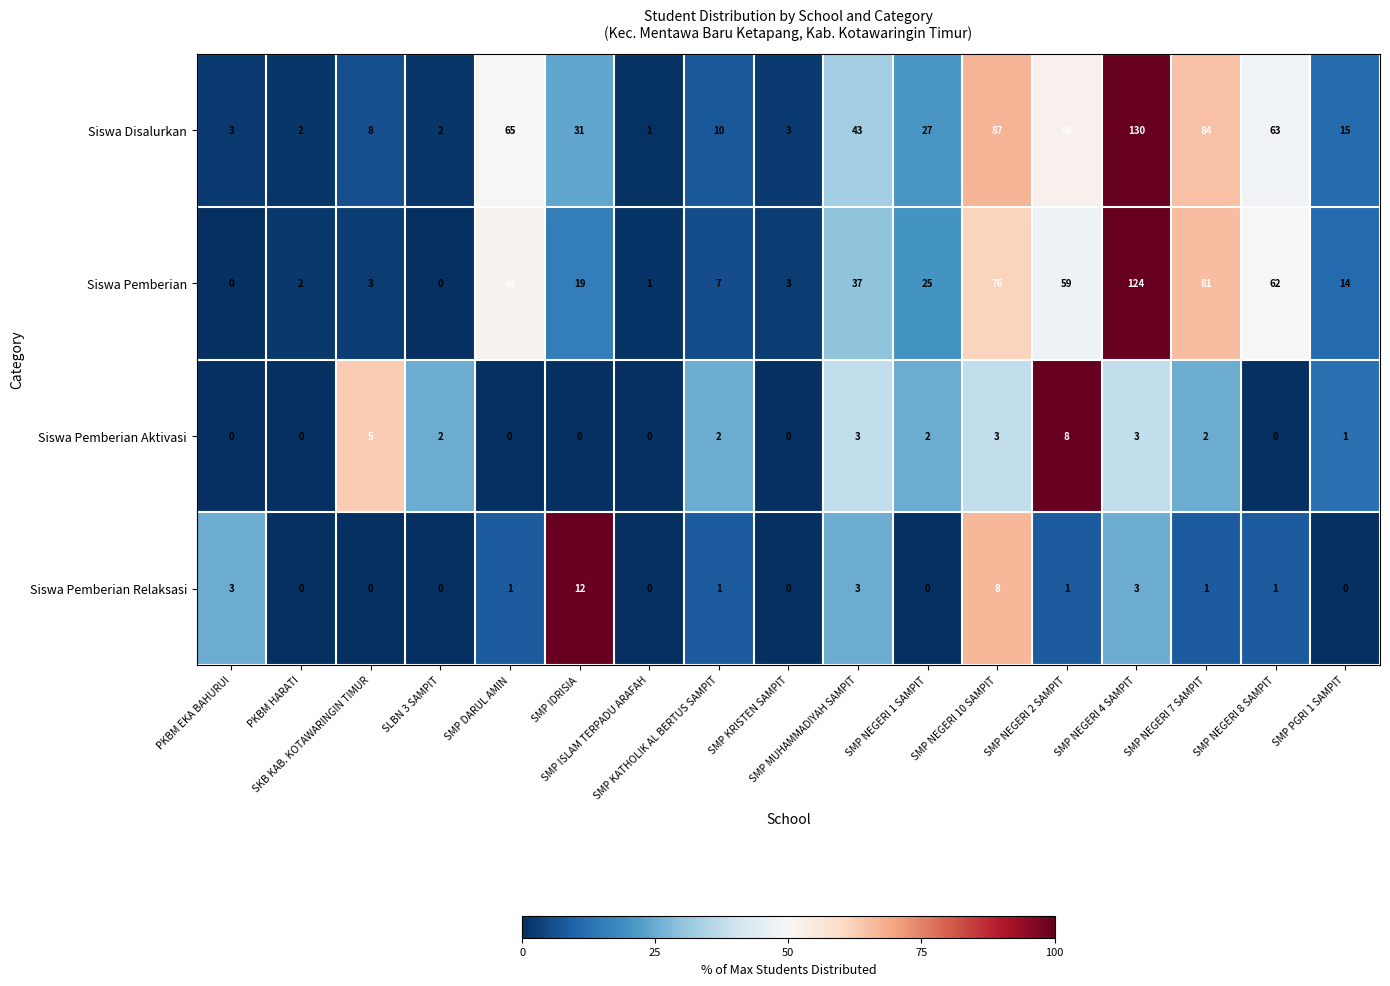

Which series has the largest total across all categories?

Siswa Disalurkan